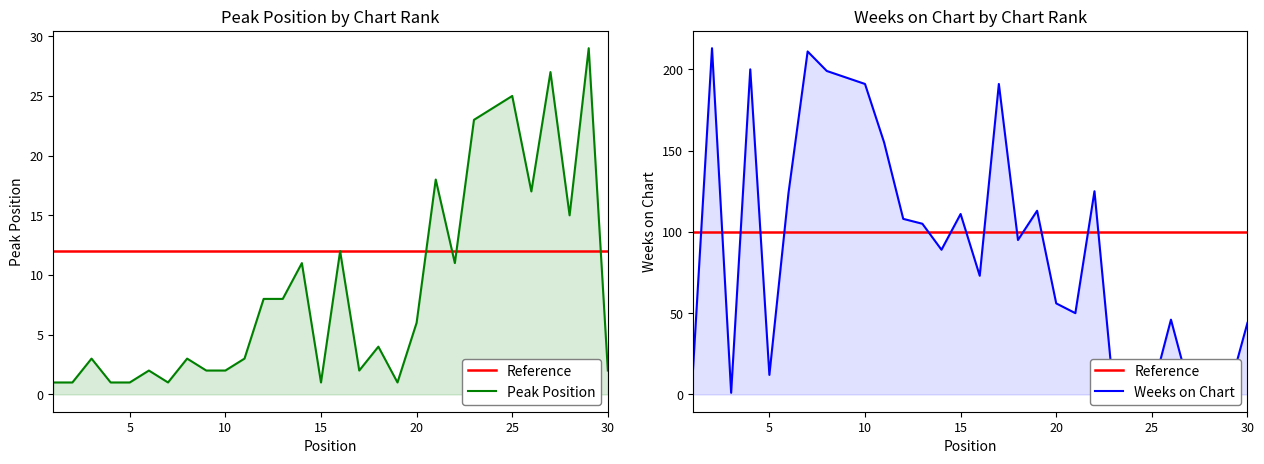

What is the value of the Peak Position point at the 7th from the left?

1